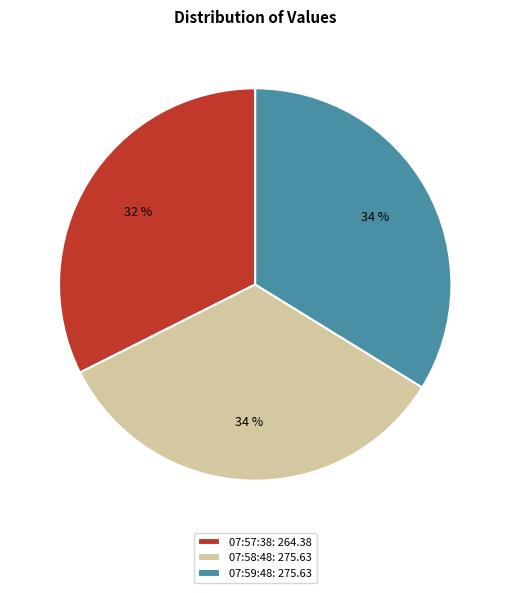

Is it true that 07:58:48: 275.63 is 46% of the pie?

False